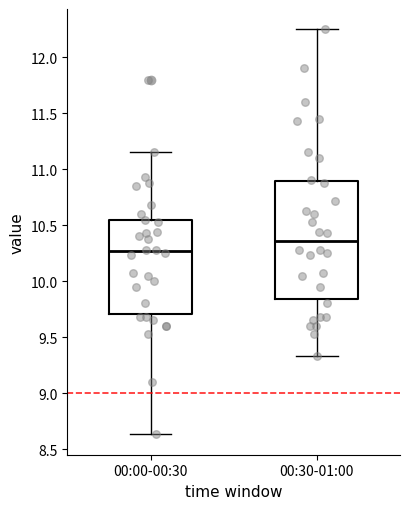

Where does the median line of the box for 00:30-01:00 sit on the y-axis? The values are not printed on the chart, so give them approximately, as read against the axis.

10.35